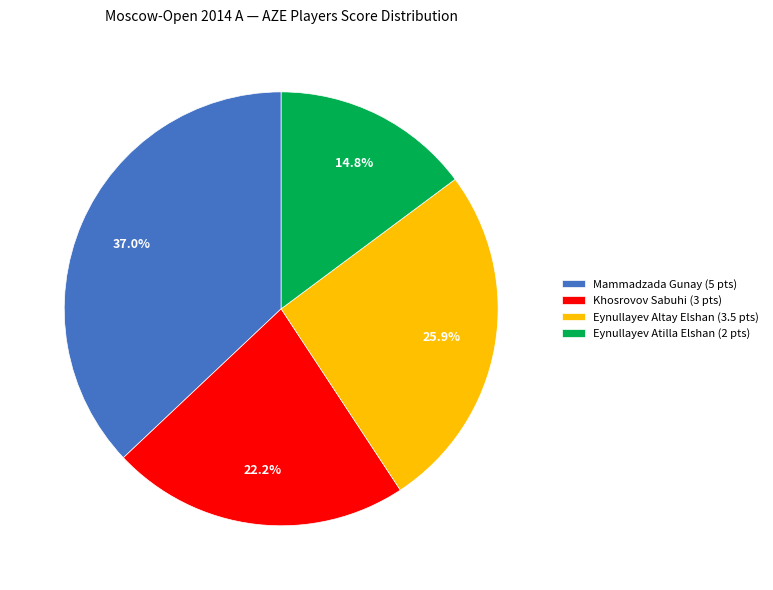

Is the sum of Mammadzada Gunay and Khosrovov Sabuhi greater than half?

Yes